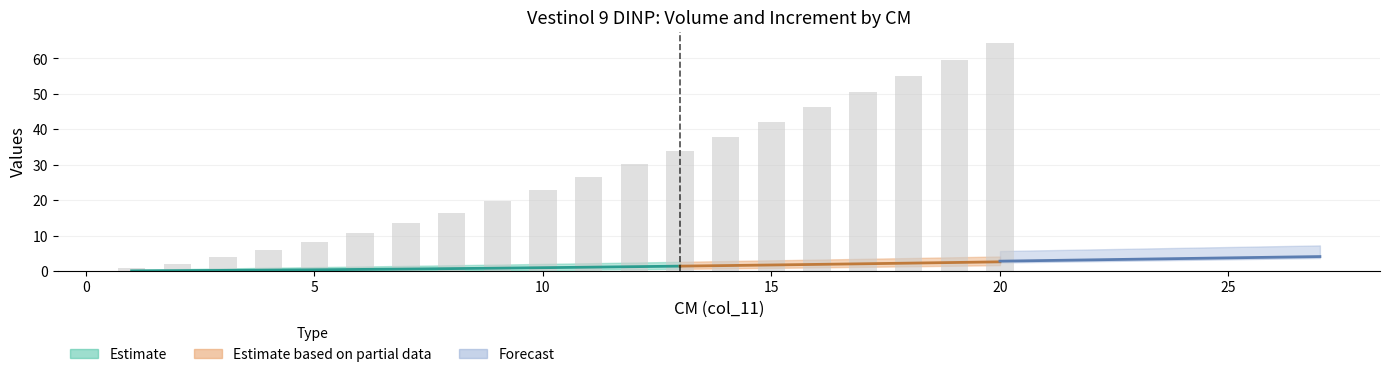

How many data points are less than 26?

10